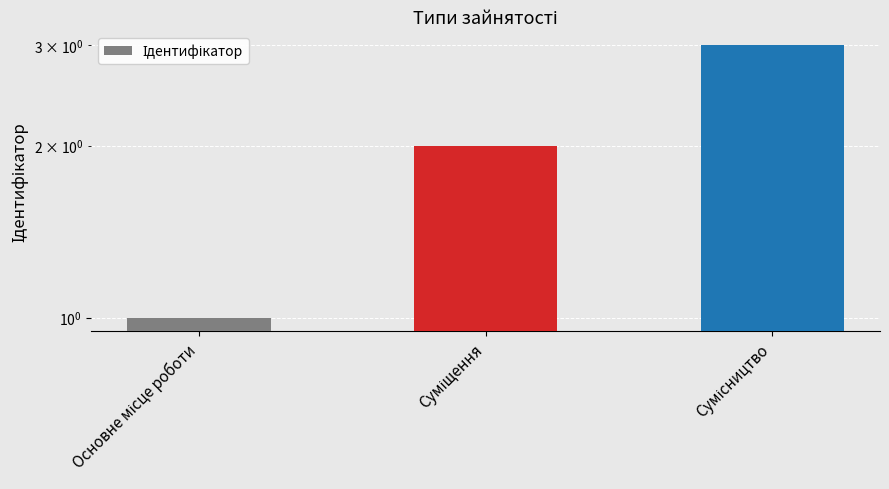

What is the minimum value shown in the chart?

1